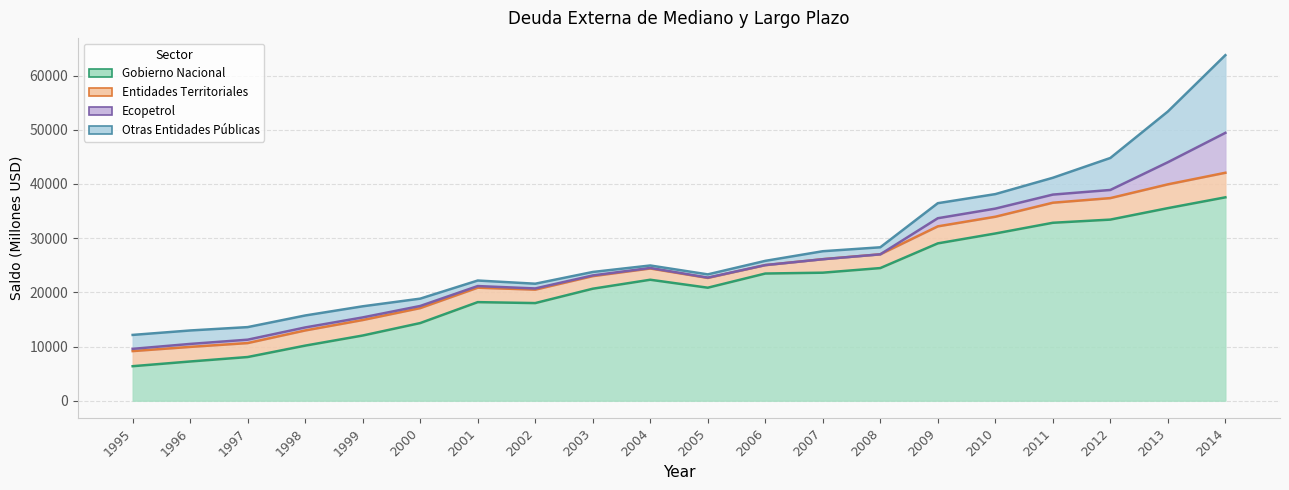

Where is Gobierno Nacional nearest to the value 21945?

2004